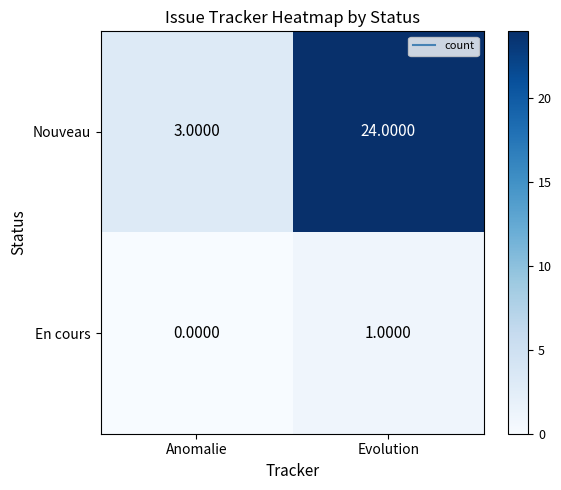

Which series changed the most between Anomalie and Evolution?

Nouveau